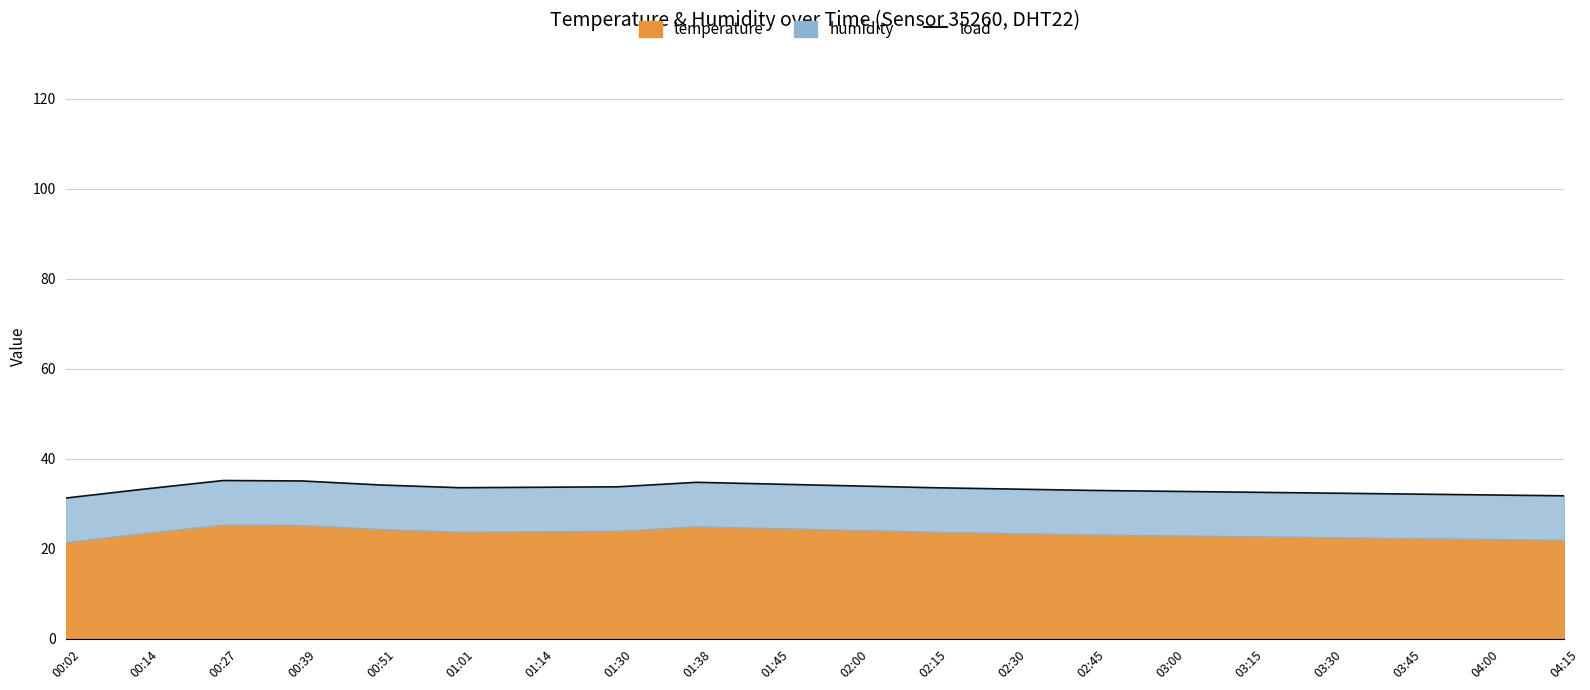

How many values exceed 33?

13